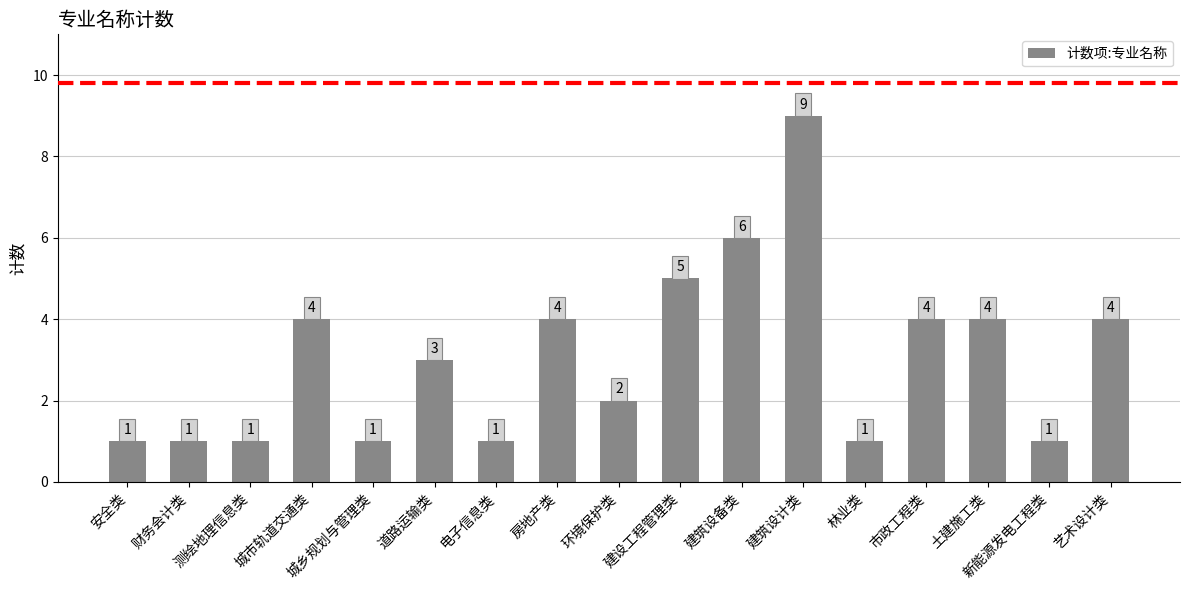

Reading left to right, list all the values displayed in this chart.

安全类=1	财务会计类=1	测绘地理信息类=1	城市轨道交通类=4	城乡规划与管理类=1	道路运输类=3	电子信息类=1	房地产类=4	环境保护类=2	建设工程管理类=5	建筑设备类=6	建筑设计类=9	林业类=1	市政工程类=4	土建施工类=4	新能源发电工程类=1	艺术设计类=4